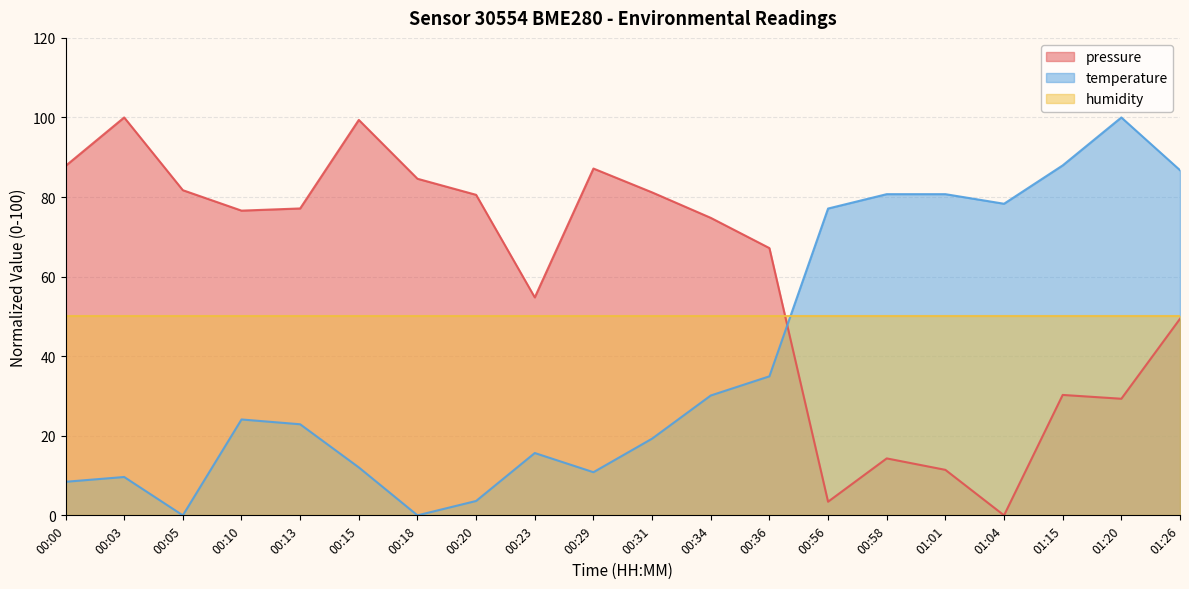

Where is pressure nearest to the value 50?

01:26